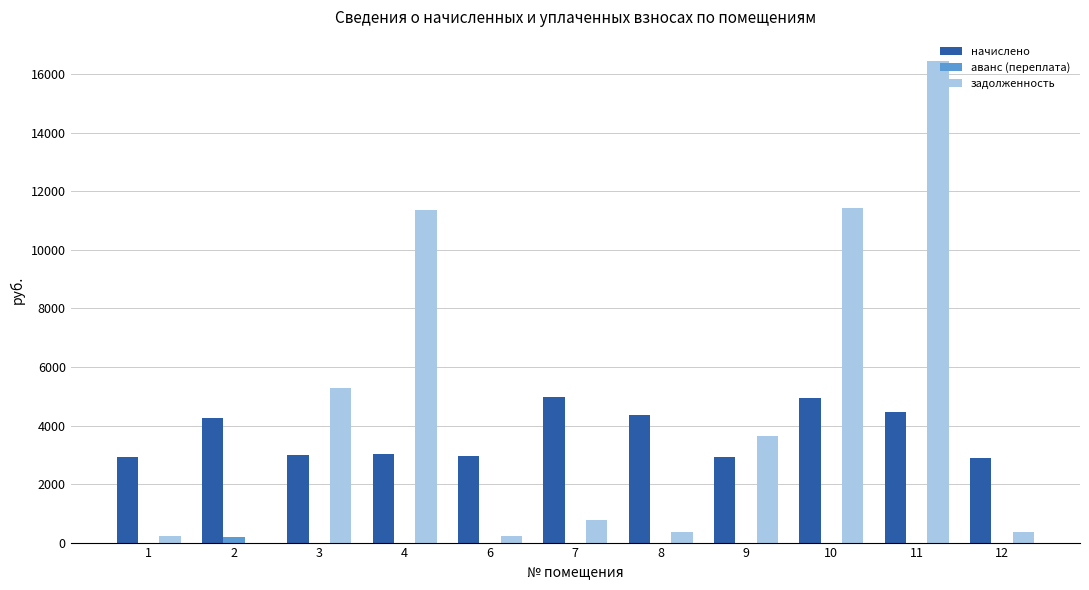

The value of задолженность at 11 is 6830.4. True or false?

False